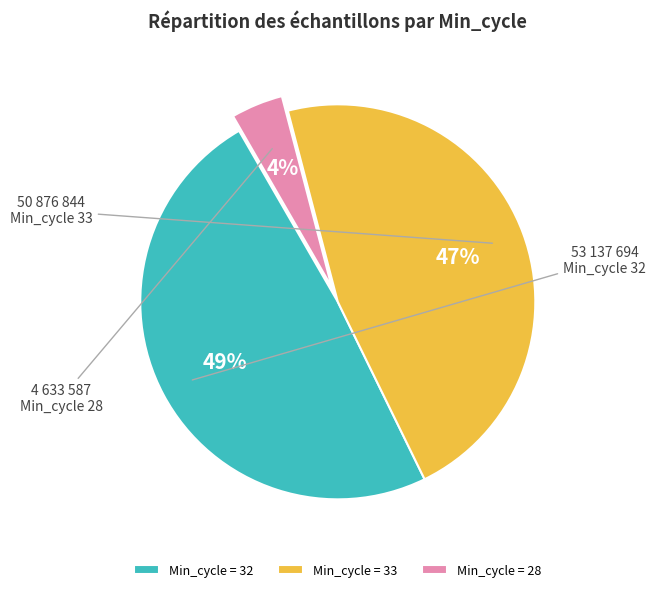

Is it true that Min_cycle = 28 is 4% of the pie?

True